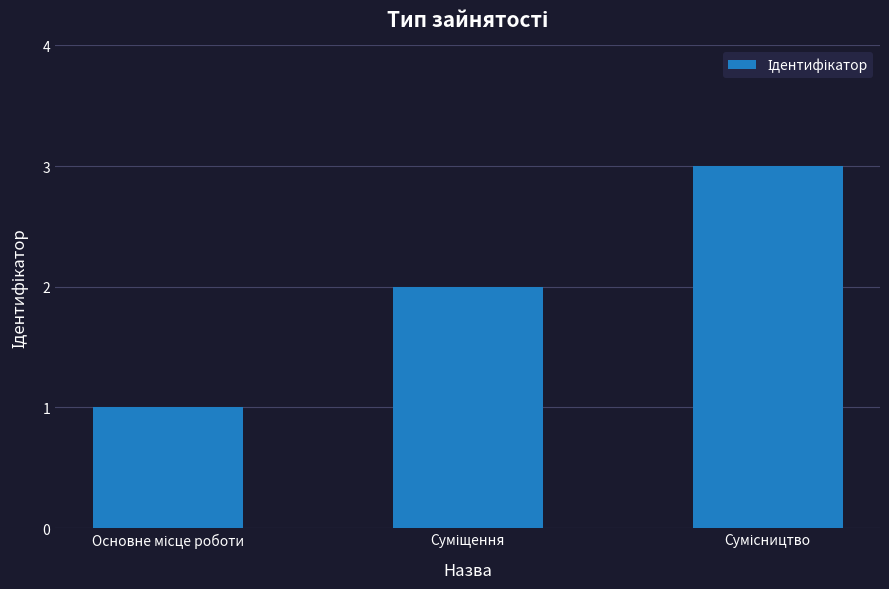

What is the sum of all values?

6